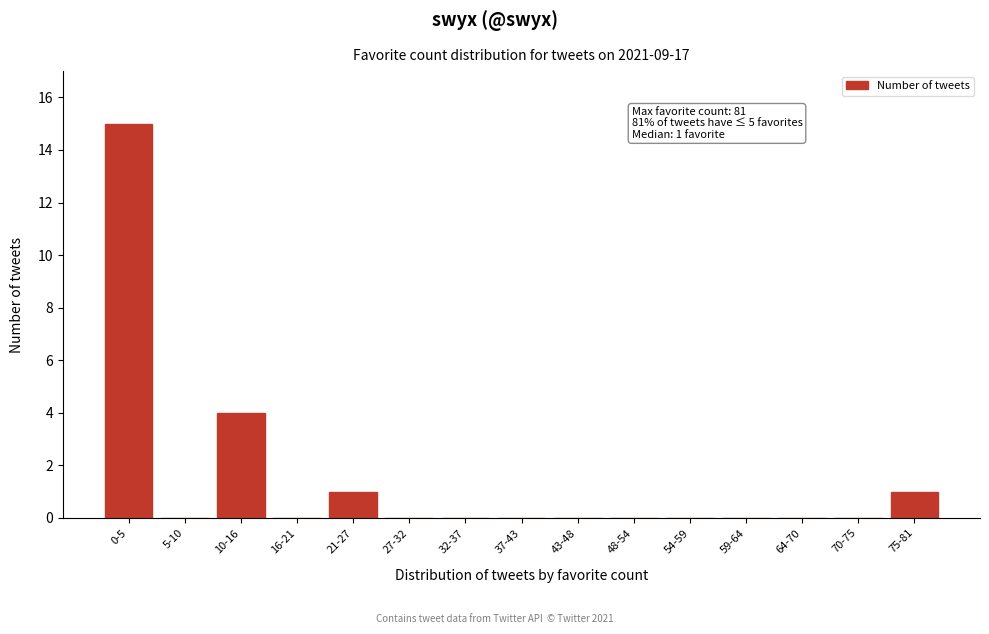

Reading right to left, what are all the values shown in this chart?

75-81=1	70-75=0	64-70=0	59-64=0	54-59=0	48-54=0	43-48=0	37-43=0	32-37=0	27-32=0	21-27=1	16-21=0	10-16=4	5-10=0	0-5=15